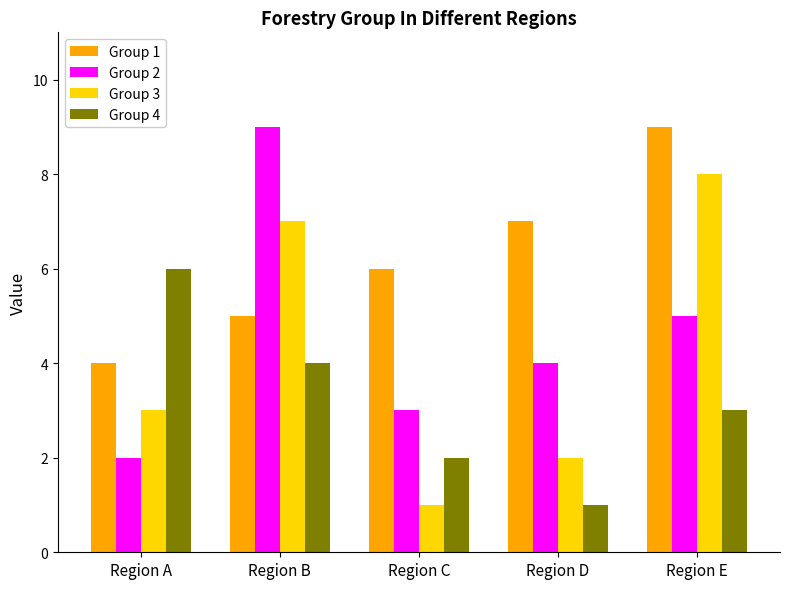

How many distinct data groups are displayed?

4